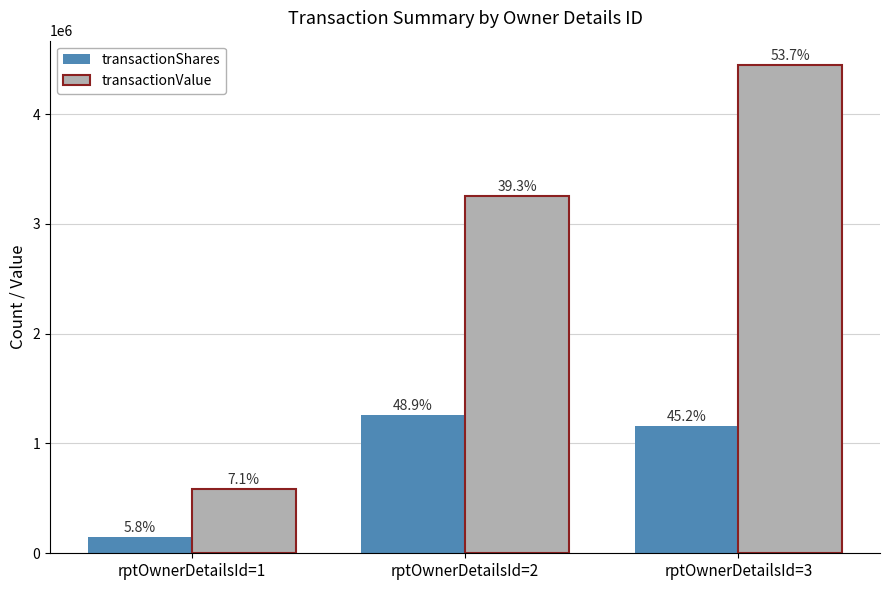

Between rptOwnerDetailsId=2 and rptOwnerDetailsId=1, which is larger?

rptOwnerDetailsId=2